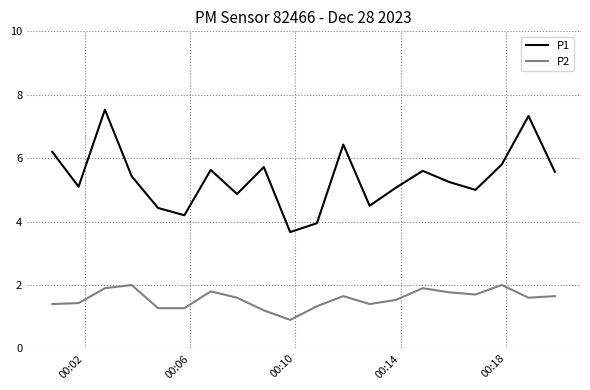

True or false: P1 and P2 cross at least once.

False